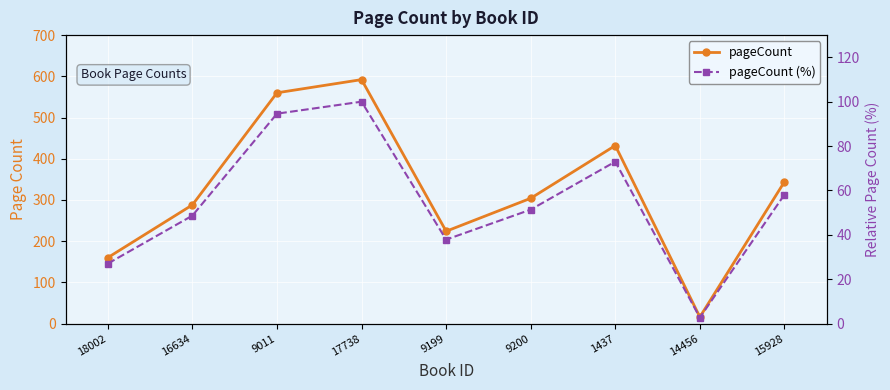

List the series in order of their peak value, highest first.

pageCount, pageCount (%)